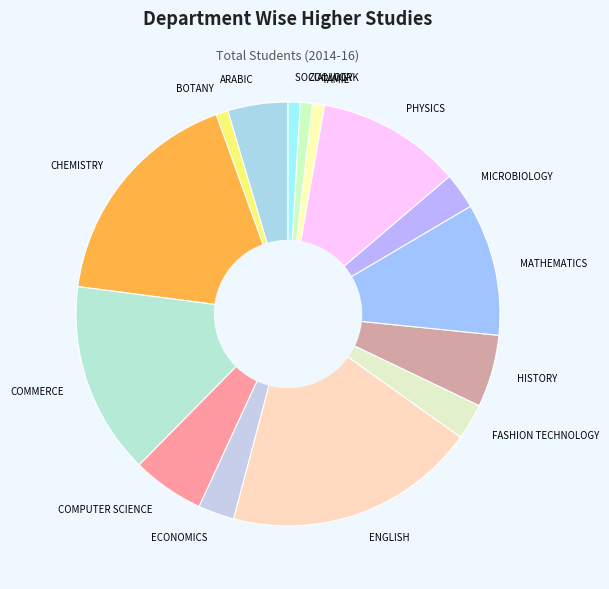

Which slice is the largest?

ENGLISH